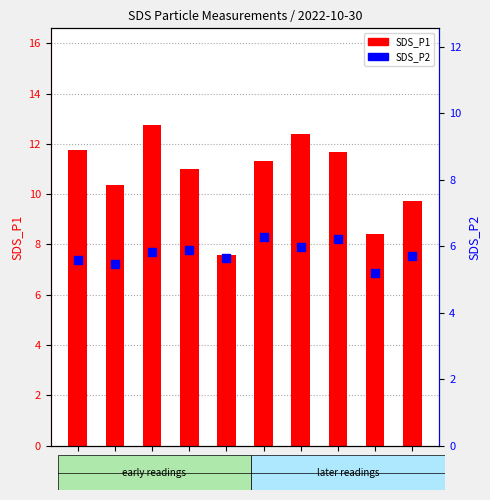

At which category is the sum across all series the highest?

00:20